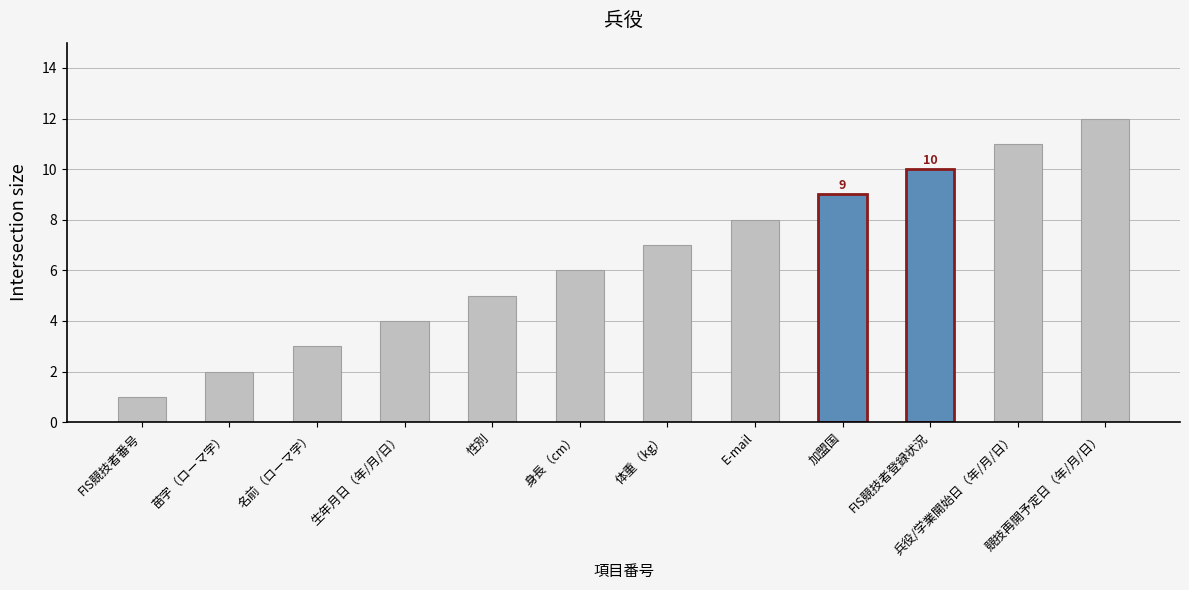

Reading right to left, transcribe all the data shown in this chart.

競技再開予定日（年/月/日）=12	兵役/学業開始日（年/月/日）=11	FIS競技者登録状況=10	加盟国=9	E-mail=8	体重（kg）=7	身長（cm）=6	性別=5	生年月日（年/月/日）=4	名前（ローマ字）=3	苗字（ローマ字）=2	FIS競技者番号=1